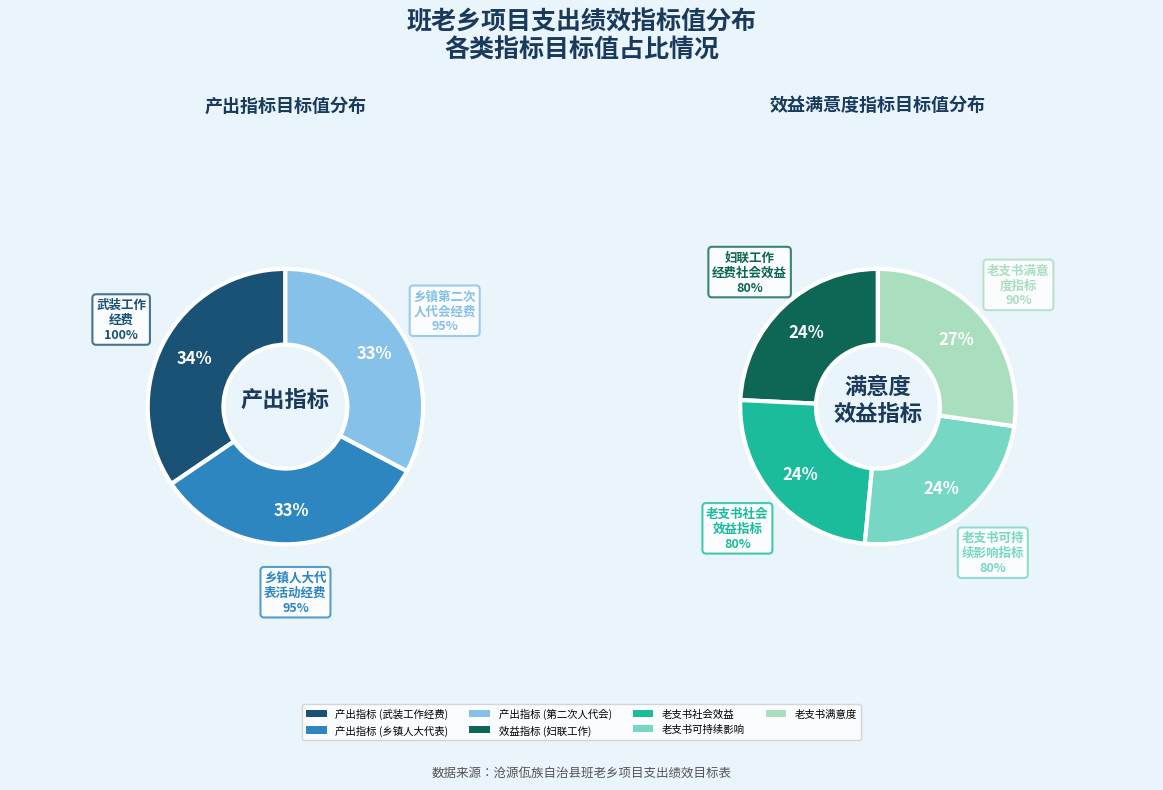

Is there a majority slice in this chart?

No